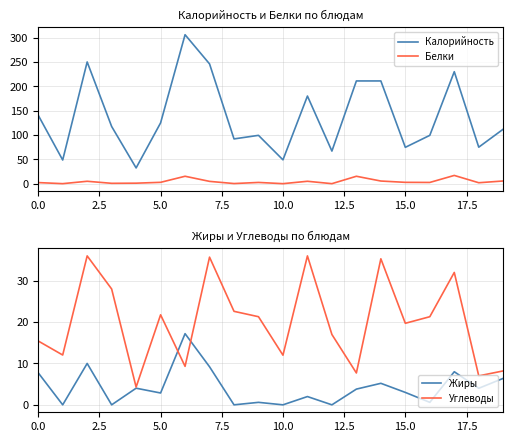

What is the label of the 10th point from the right?

10